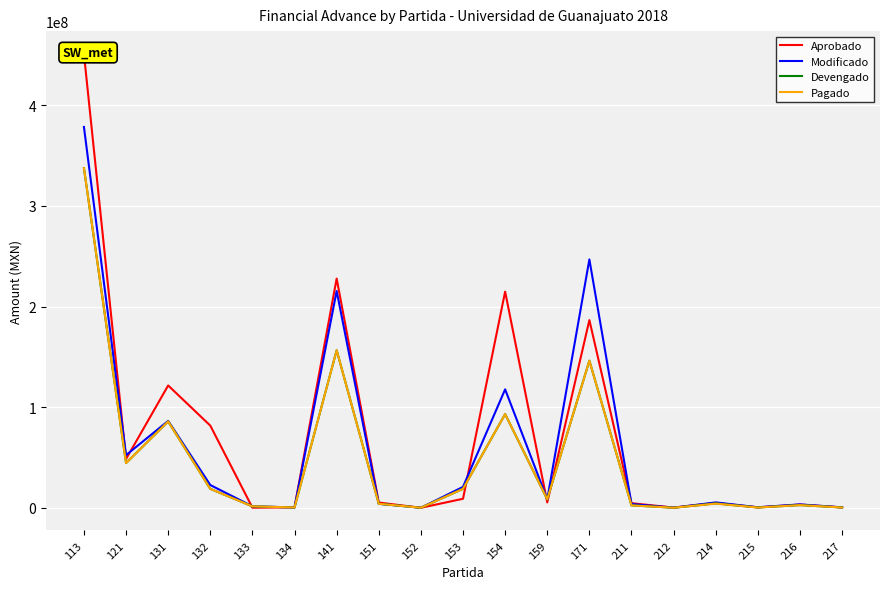

How many series are shown in this chart?

4